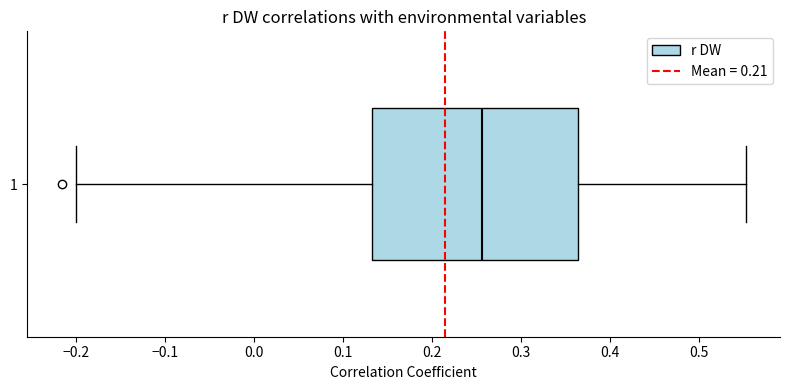

Where does the median line of the box at y = 1 sit on the x-axis? The values are not printed on the chart, so give them approximately, as read against the axis.

0.26